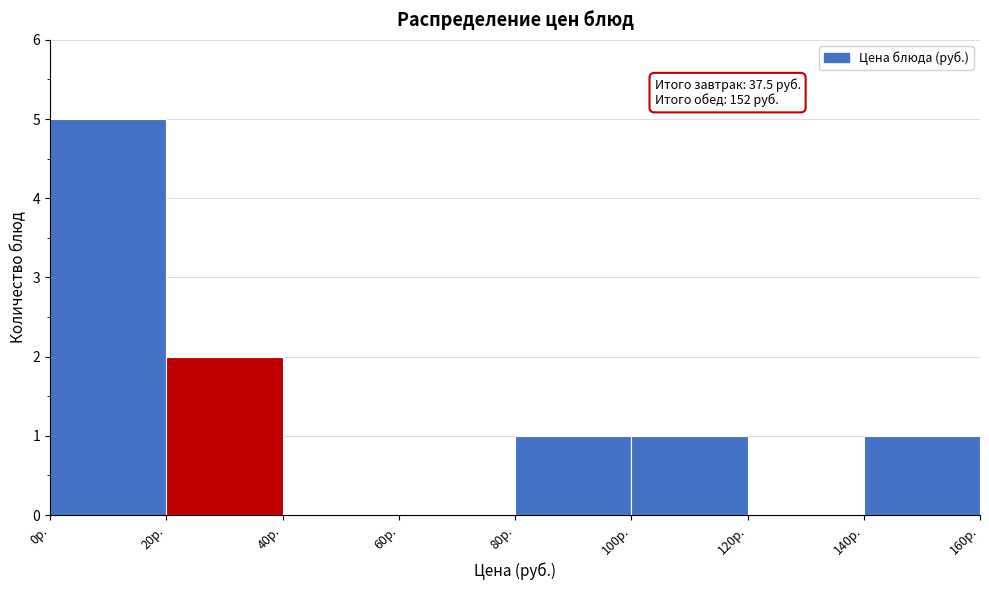

Which range on the x-axis has the tallest bar?

0 to 20